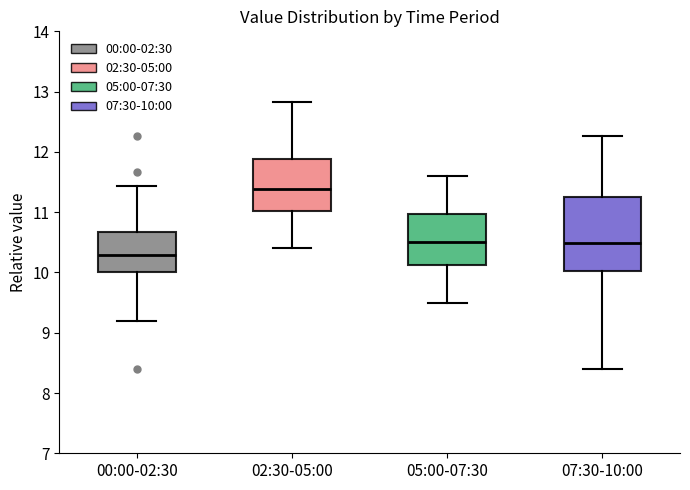

Reading left to right, read every box against the y-axis: the position of its median line, the range the box covers, and the ends of its whiskers. The values are not printed on the chart, so give them approximately, as read against the axis.

00:00-02:30: median 10.3, box 10.0 to 10.7, whiskers 9.2 to 11.4
02:30-05:00: median 11.4, box 11.0 to 11.9, whiskers 10.4 to 12.8
05:00-07:30: median 10.5, box 10.1 to 11.0, whiskers 9.5 to 11.6
07:30-10:00: median 10.5, box 10.0 to 11.3, whiskers 8.4 to 12.3